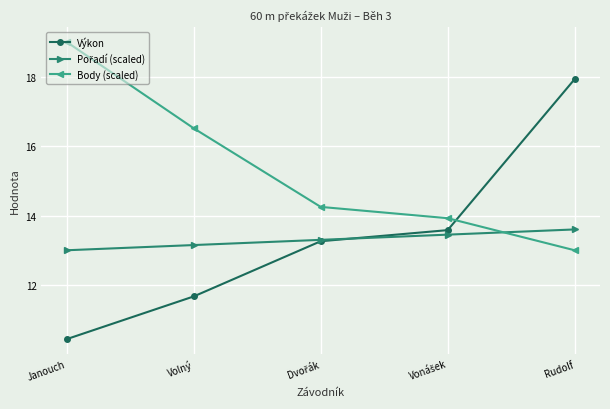

True or false: Výkon has more than 2 interior local peaks.

False